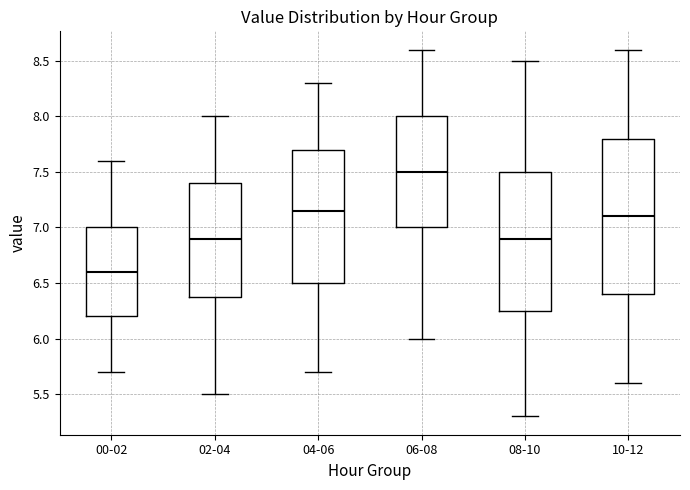

Which box's median line is the lowest?

00-02